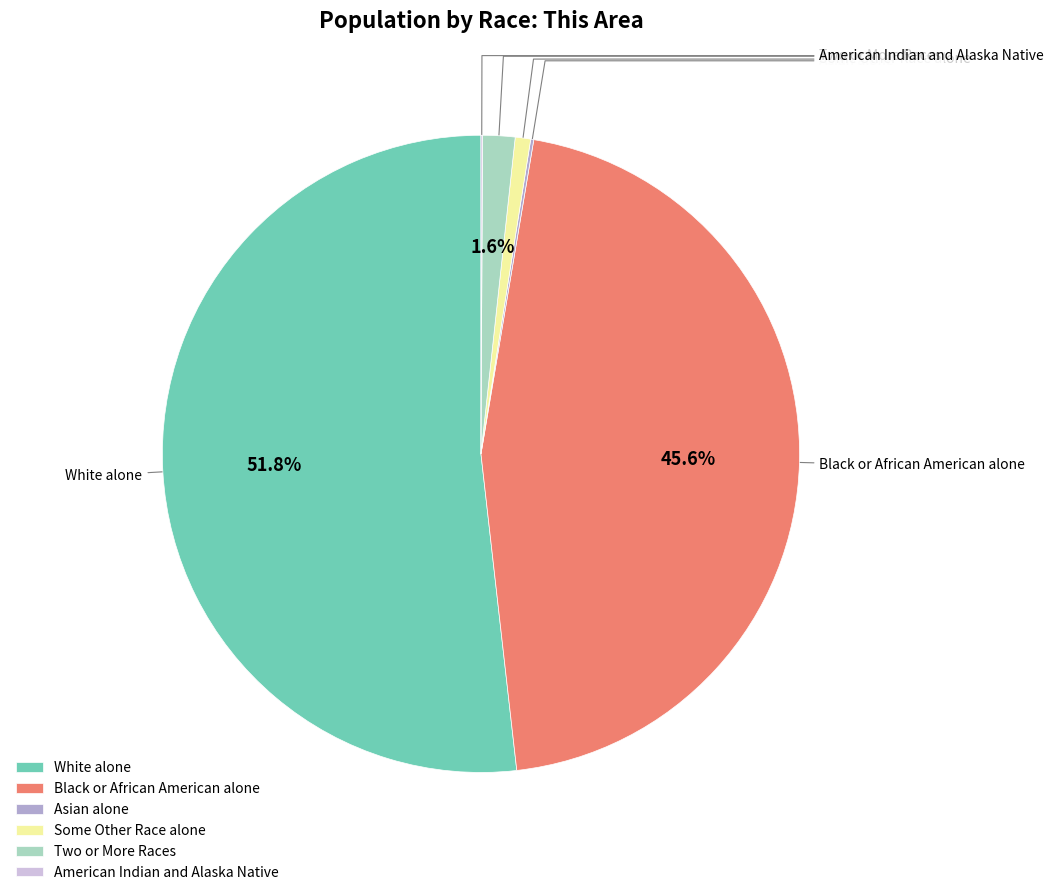

Between White alone and Black or African American alone, which is larger?

White alone